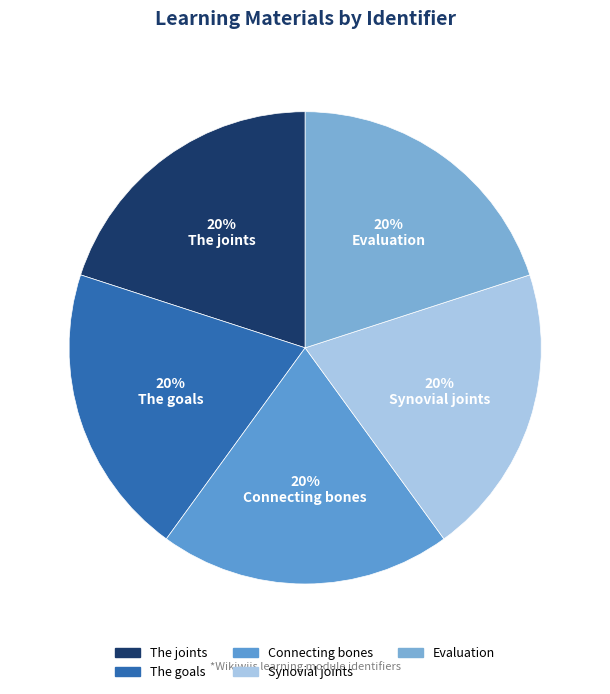

Count the number of slices in the pie.

5